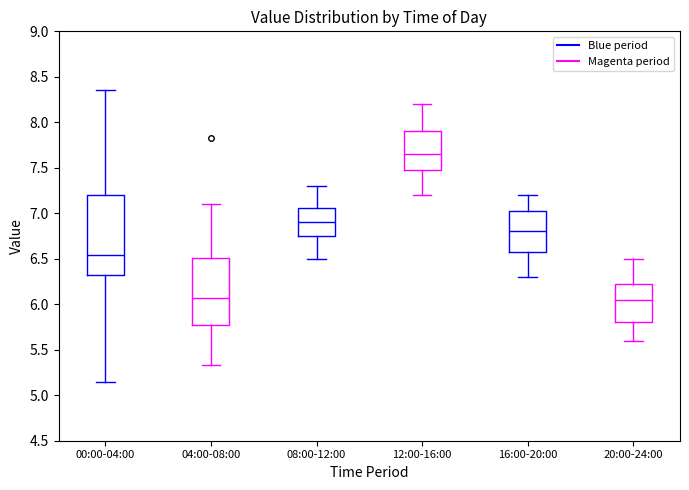

Which box has the highest median line?

12:00-16:00